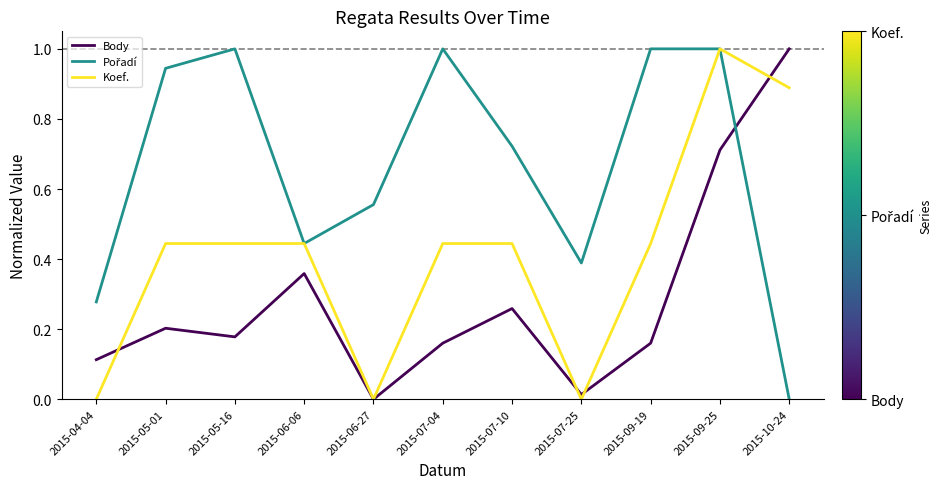

What is the maximum value shown in the chart?

1.0